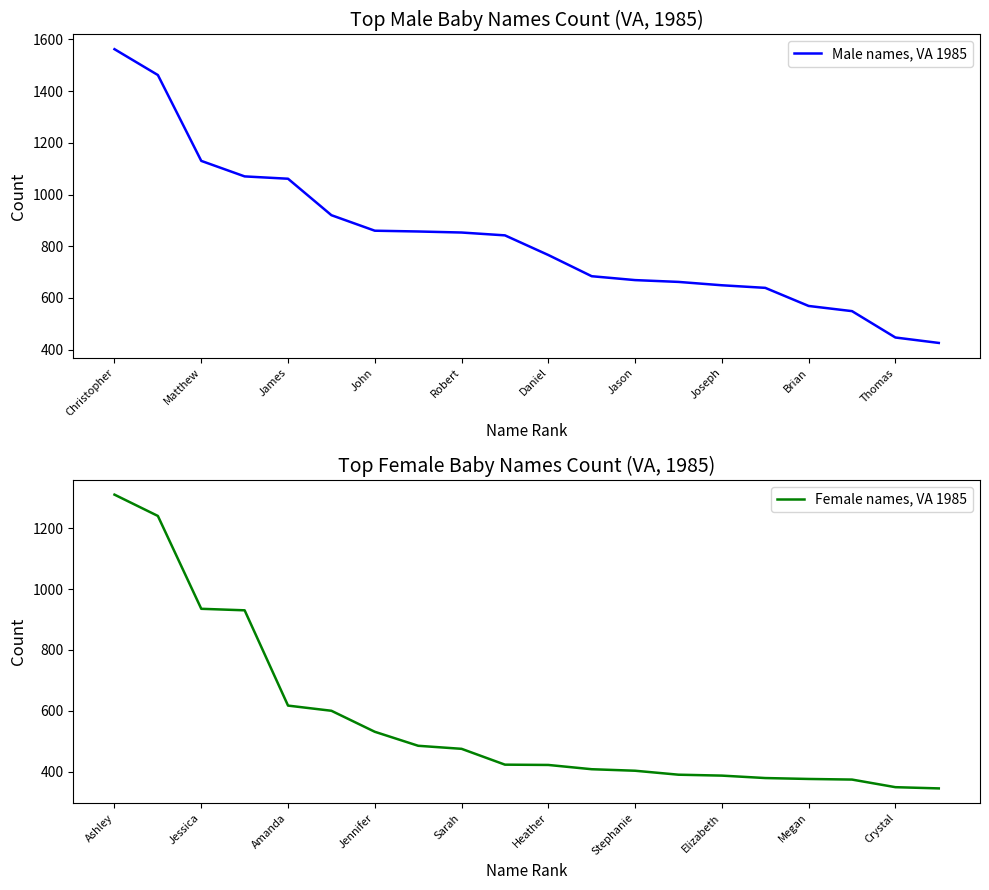

What are all the series names shown in the legend?

Male names, VA 1985, Female names, VA 1985